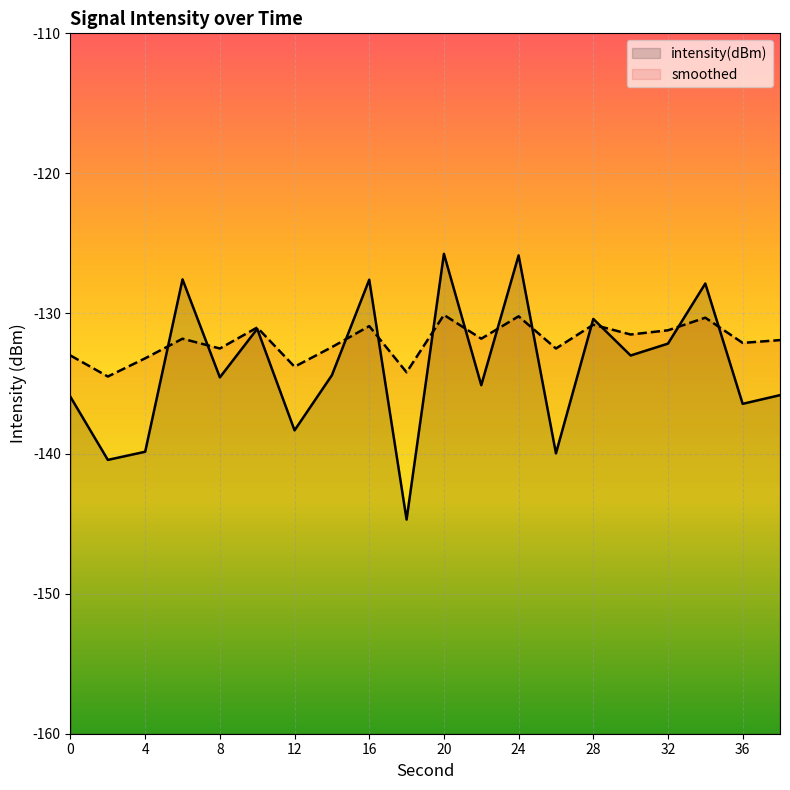

What is the value of the smoothed point at the 8th from the left?

-132.4